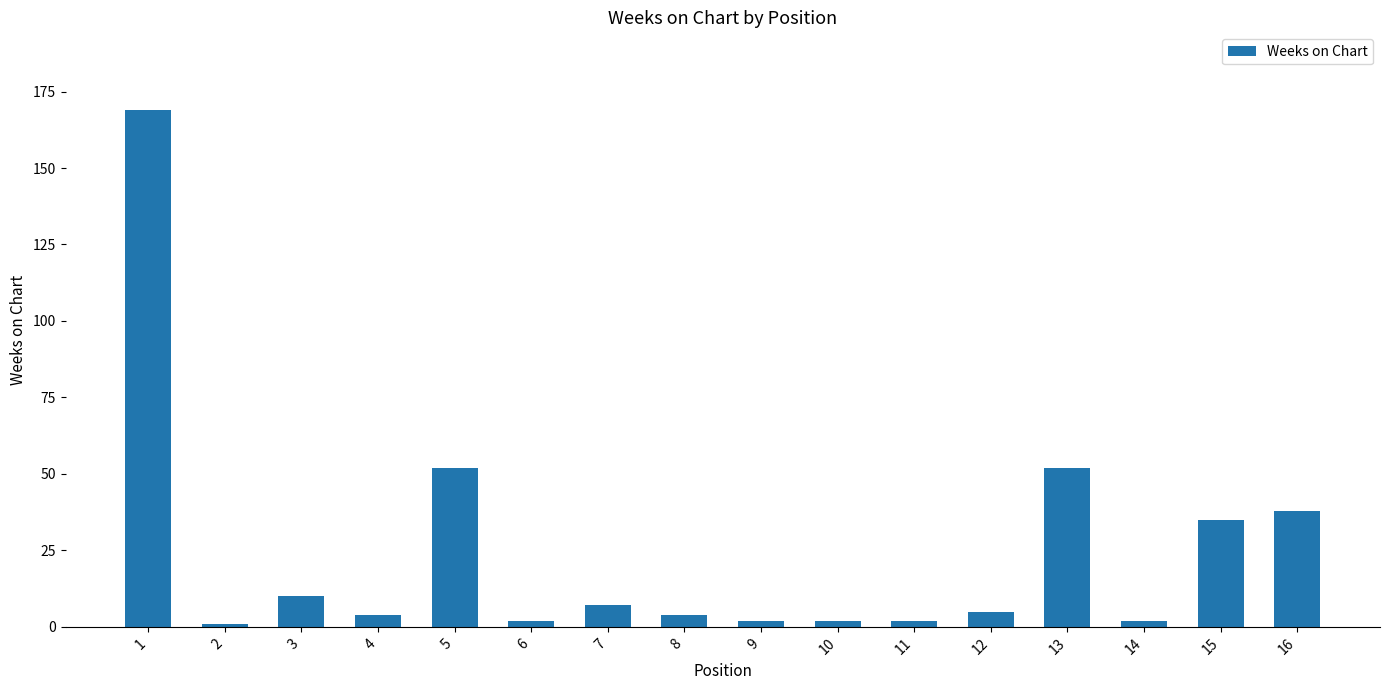

Approximately how many times larger is the value at 3 compared to 7?

1.4